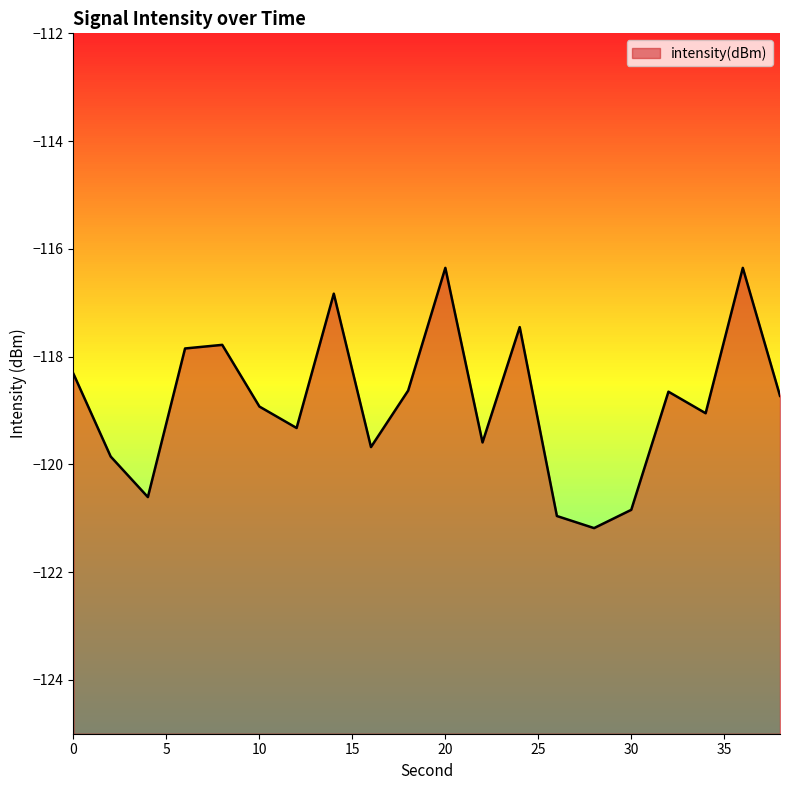

Does the chart have visible grid lines?

No